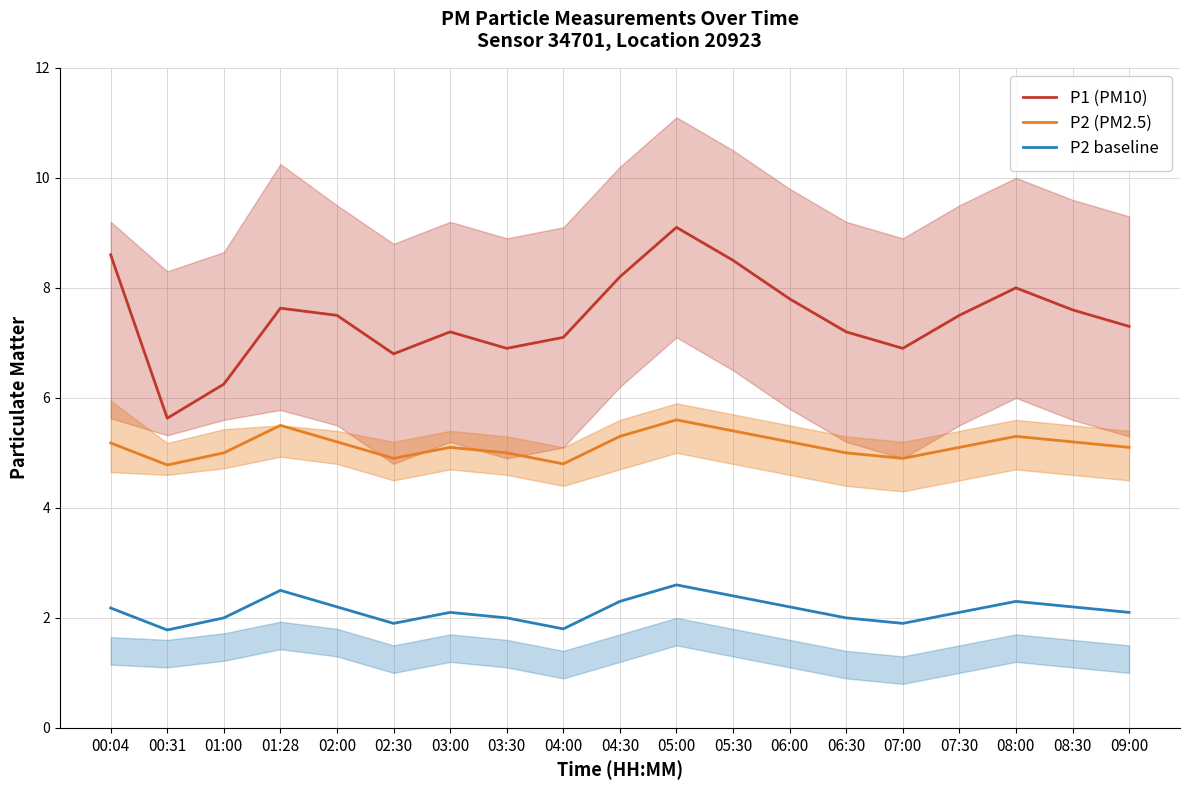

What is the sum of the P2 (PM2.5) values at 08:00 and 01:28?

10.8